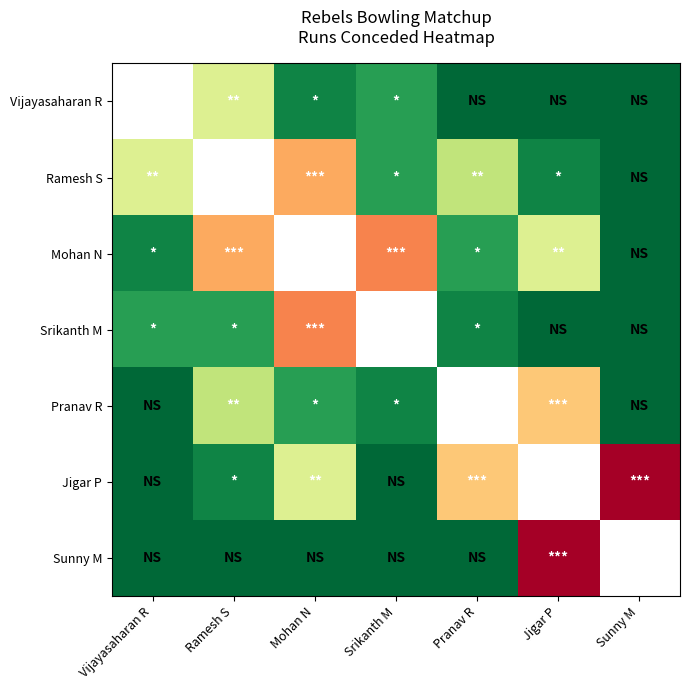

Is the value of Pranav R at Srikanth M greater than the value of Vijayasaharan R at Ramesh S?

No